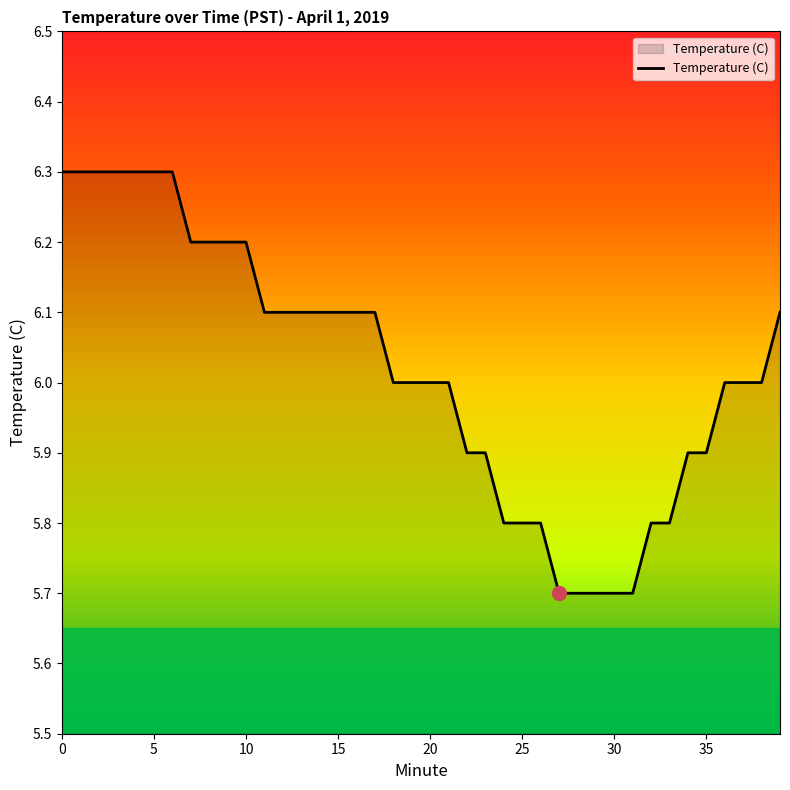

Does the chart display data point markers on the line(s)?

No